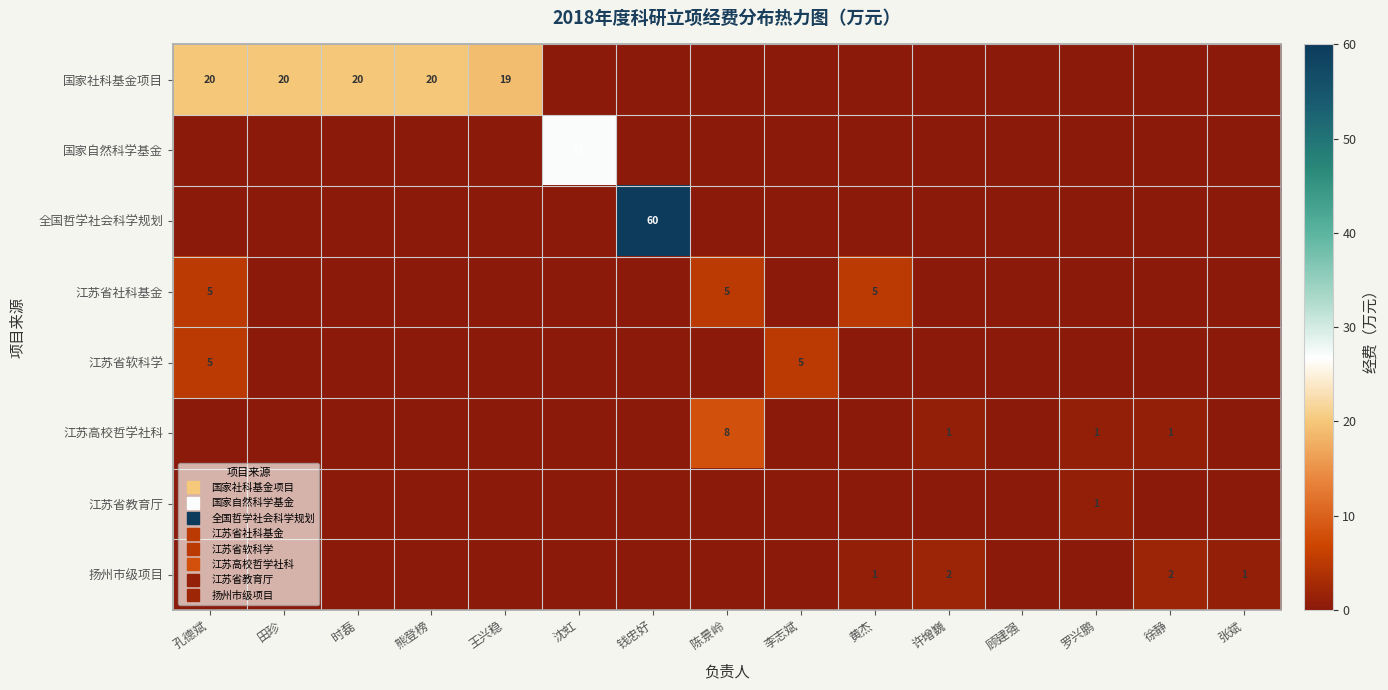

How many values in 国家社科基金项目 are above zero?

5